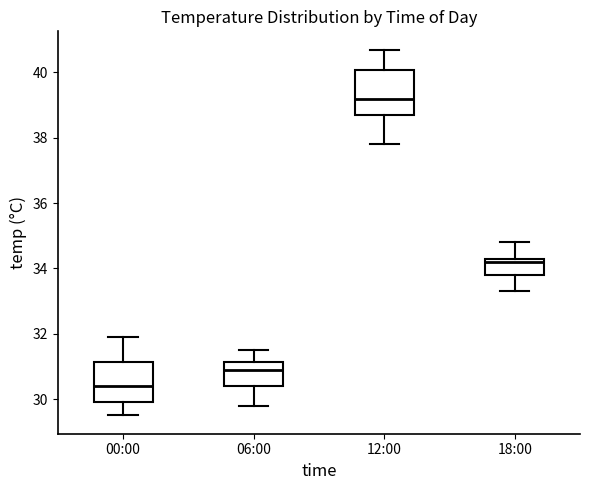

Reading left to right, transcribe this box plot: for each box, give where its median line is, the range the box spans, and where its two whiskers end, as read against the y-axis. The values are not printed on the chart, so give them approximately, as read against the axis.

00:00: median 30.4, box 30.0 to 31.2, whiskers 29.6 to 32.0
06:00: median 31.0, box 30.4 to 31.2, whiskers 29.8 to 31.6
12:00: median 39.2, box 38.8 to 40.0, whiskers 37.8 to 40.8
18:00: median 34.2, box 33.8 to 34.4, whiskers 33.4 to 34.8